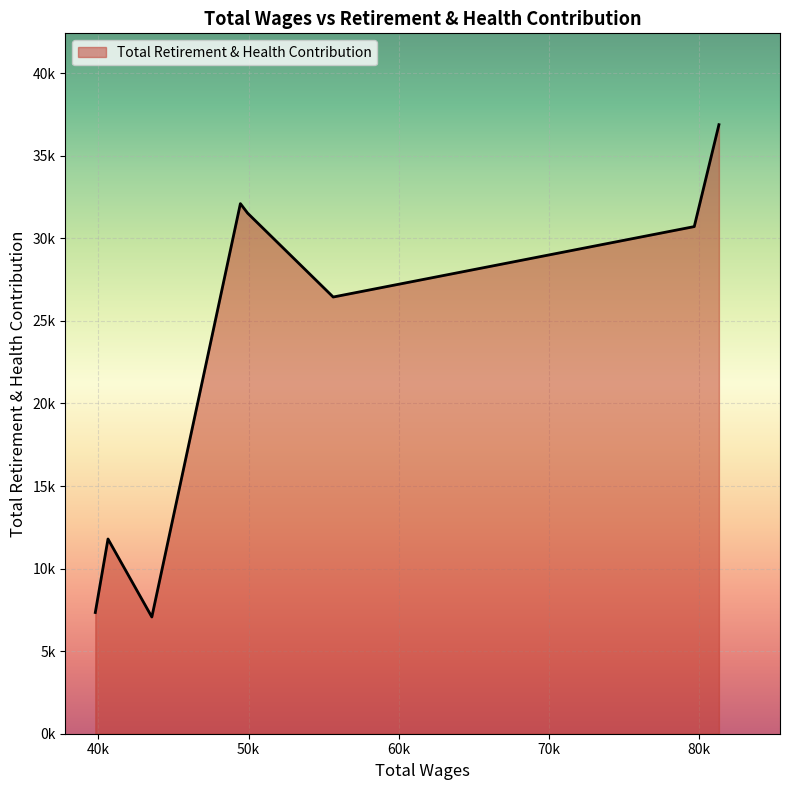

Is this an area chart (filled region under the line)?

Yes